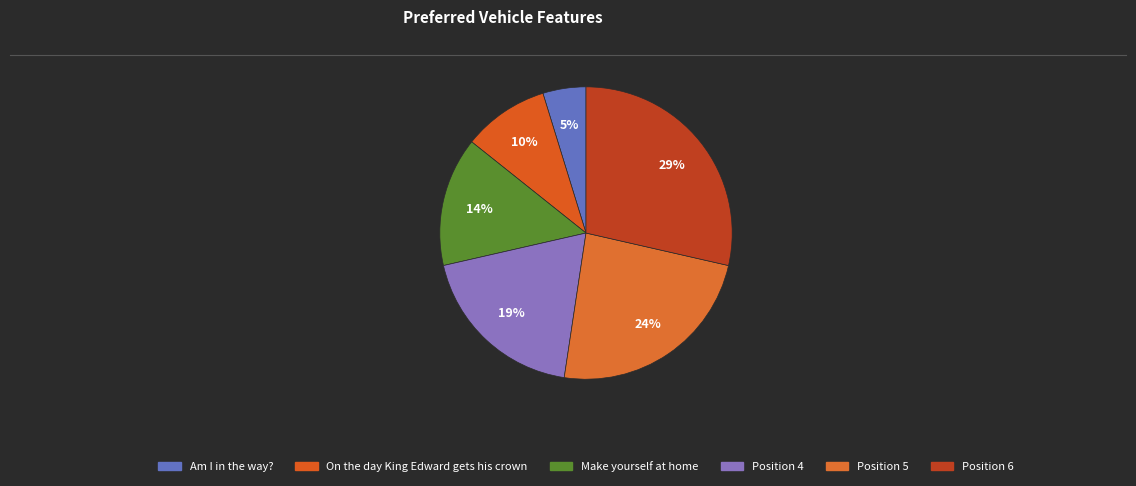

How many slices are in this pie chart?

6